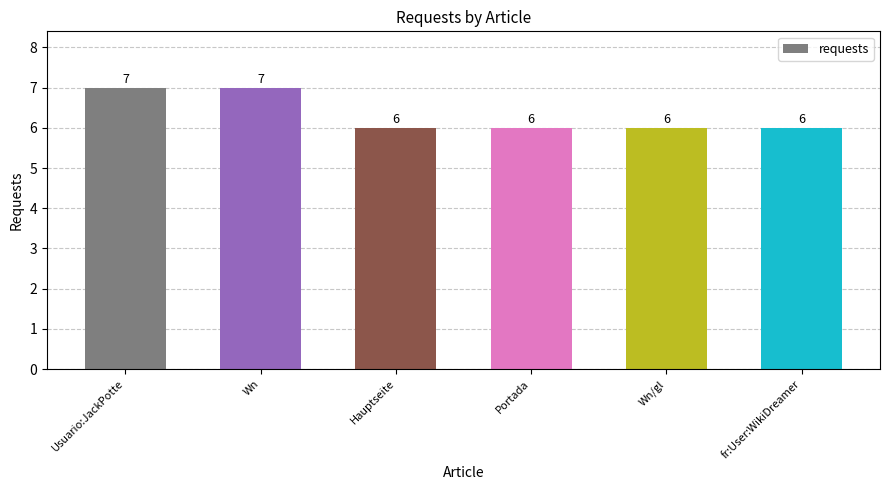

What is the average value?

6